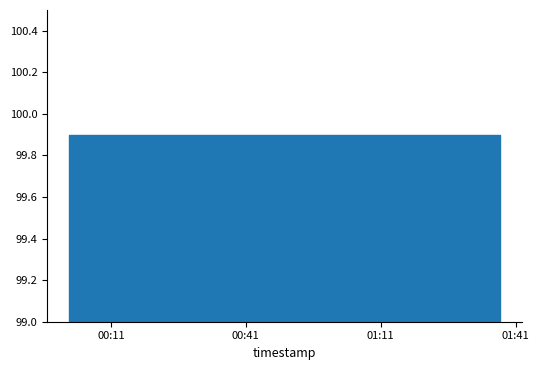

What is the sum of the humidity values at 2024-01-16T00:21:23 and 2024-01-16T00:04:11?

199.8